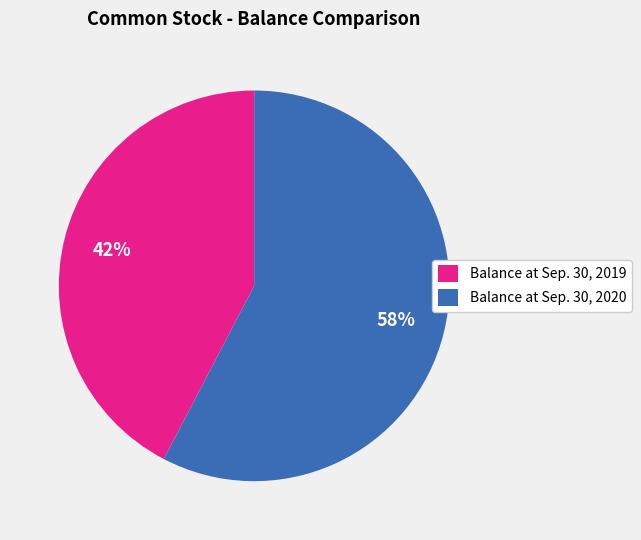

Do Balance at Sep. 30, 2019 and Balance at Sep. 30, 2020 together represent more than half of the pie?

Yes